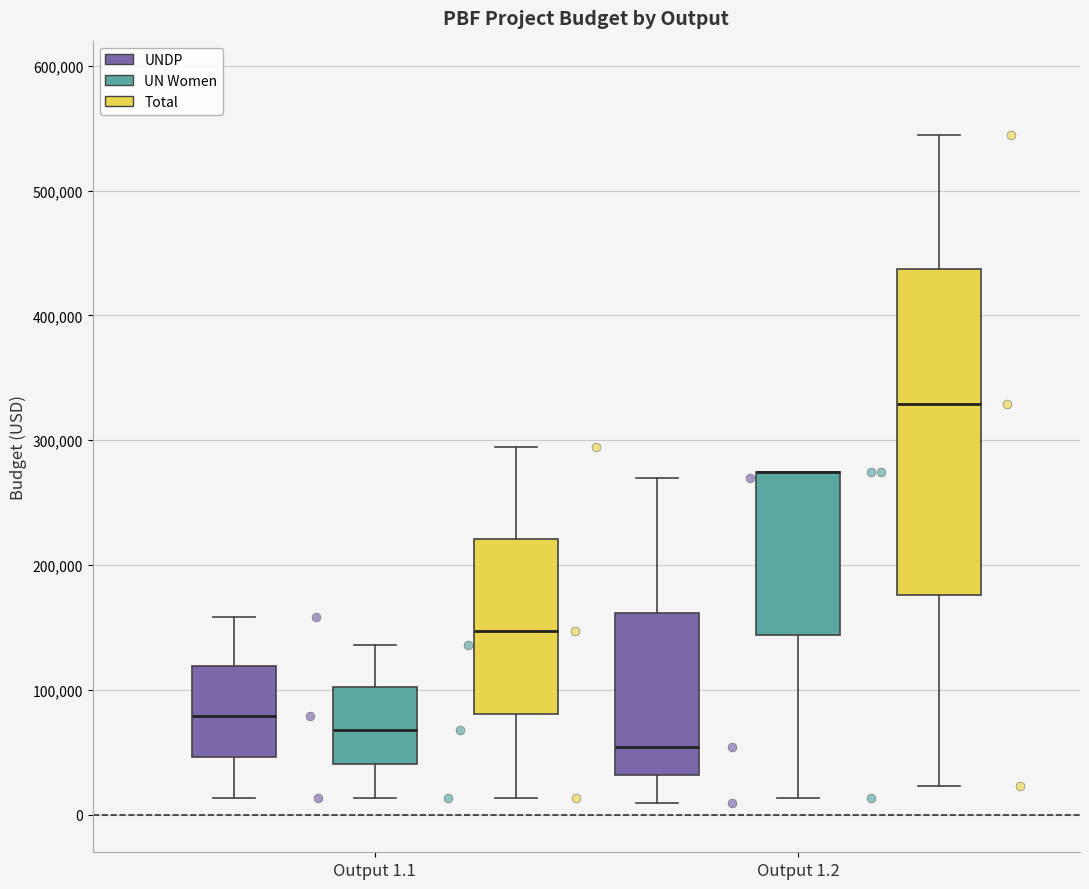

Where does the lower whisker of the box for Output 1.2 (UN Women) end on the y-axis? The values are not printed on the chart, so give them approximately, as read against the axis.

10000